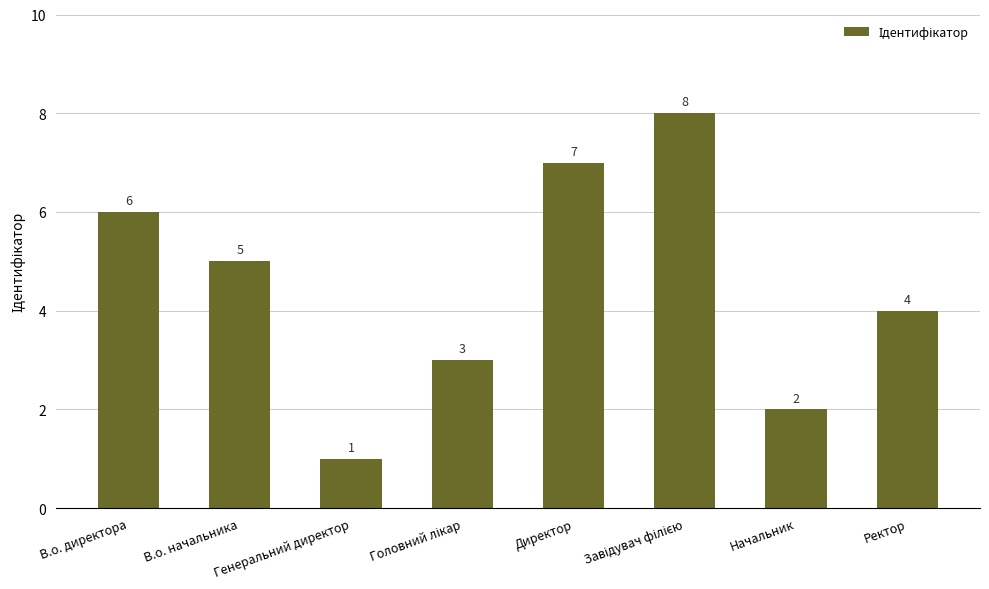

Are the bars grouped side by side (vs. stacked)?

No